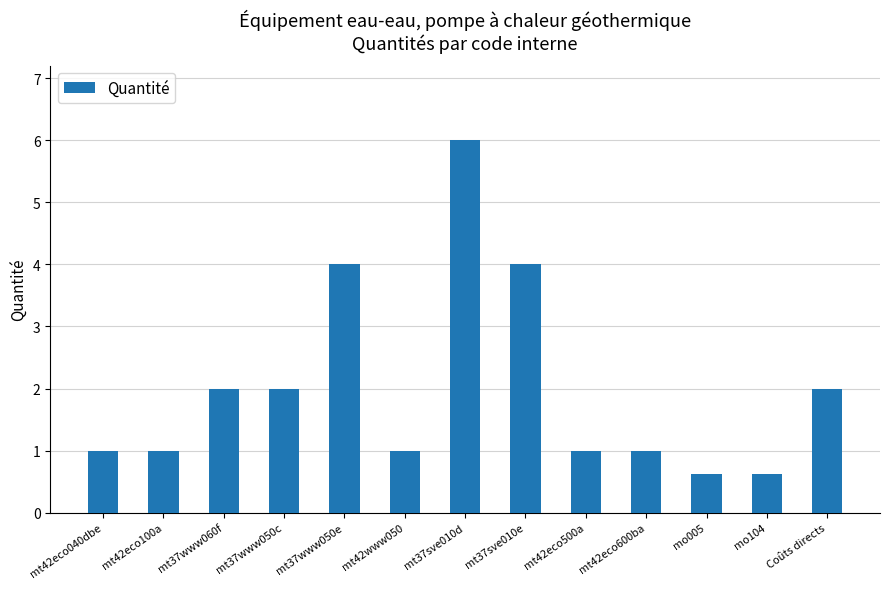

How many bars are there in total?

13